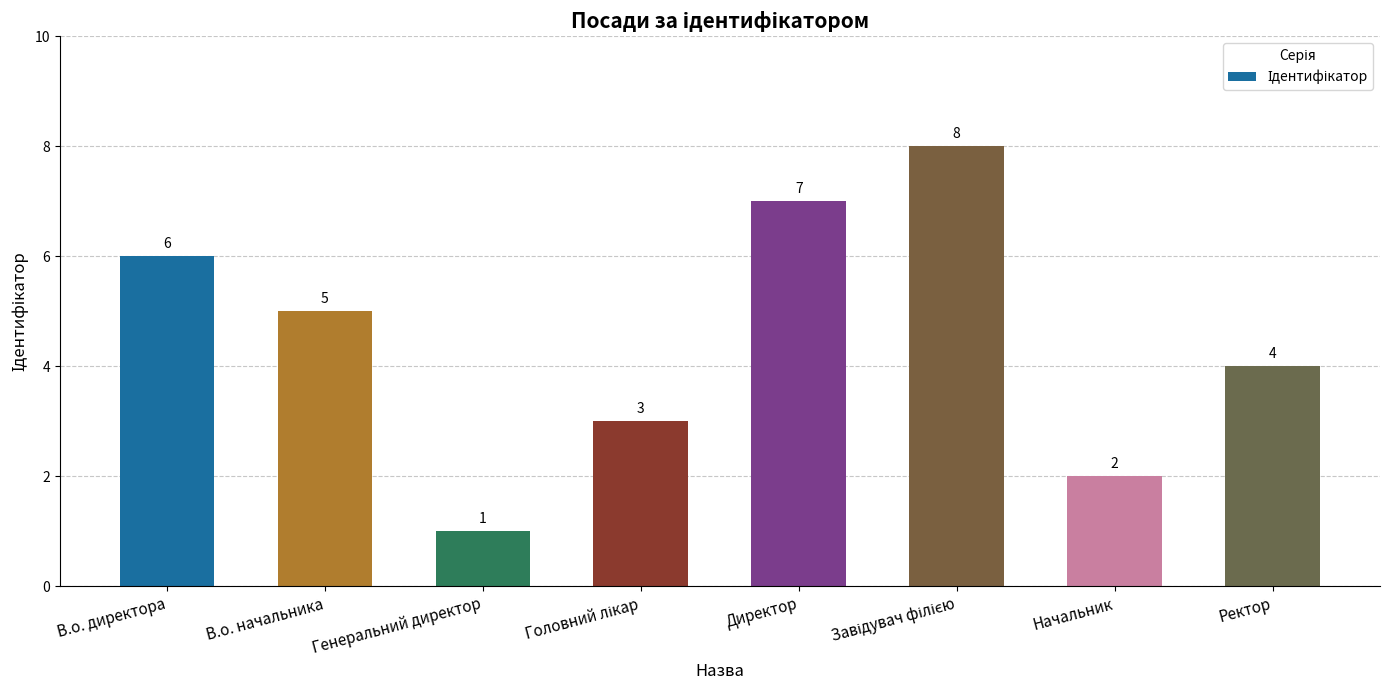

Which has a higher value, Ректор or Генеральний директор?

Ректор